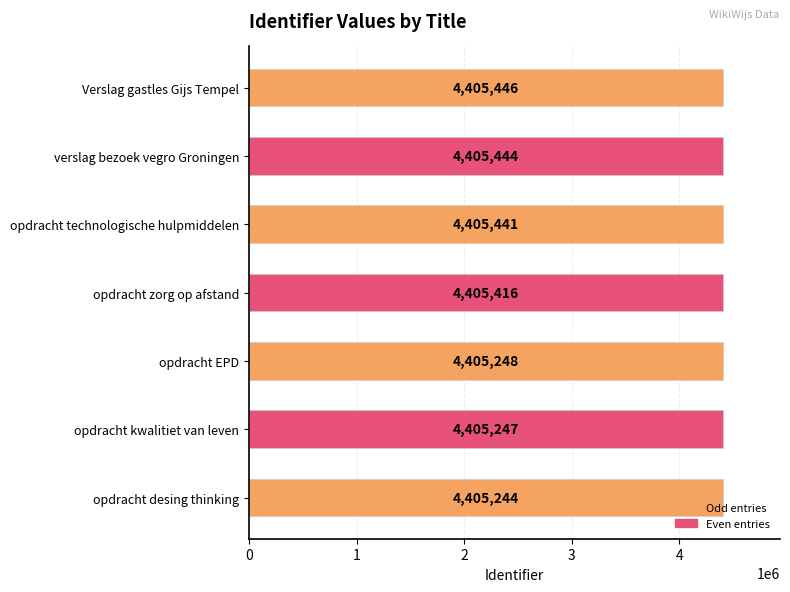

What is the change in value from opdracht EPD to opdracht technologische hulpmiddelen?

+193